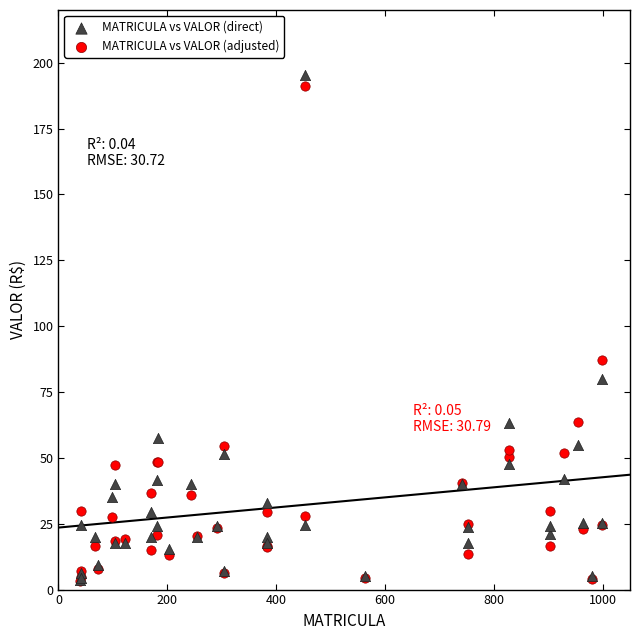

In the MATRICULA vs VALOR (adjusted) series, what Y value is closest to 97?

87.3